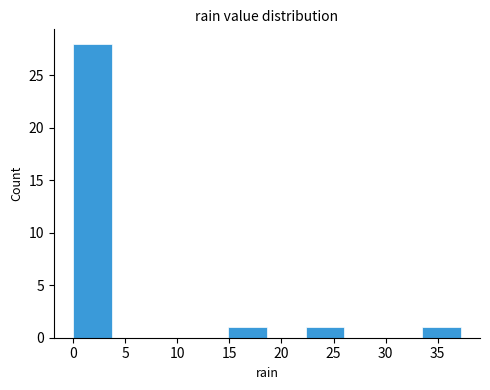

Which range on the x-axis has the tallest bar?

0.0 to 3.5